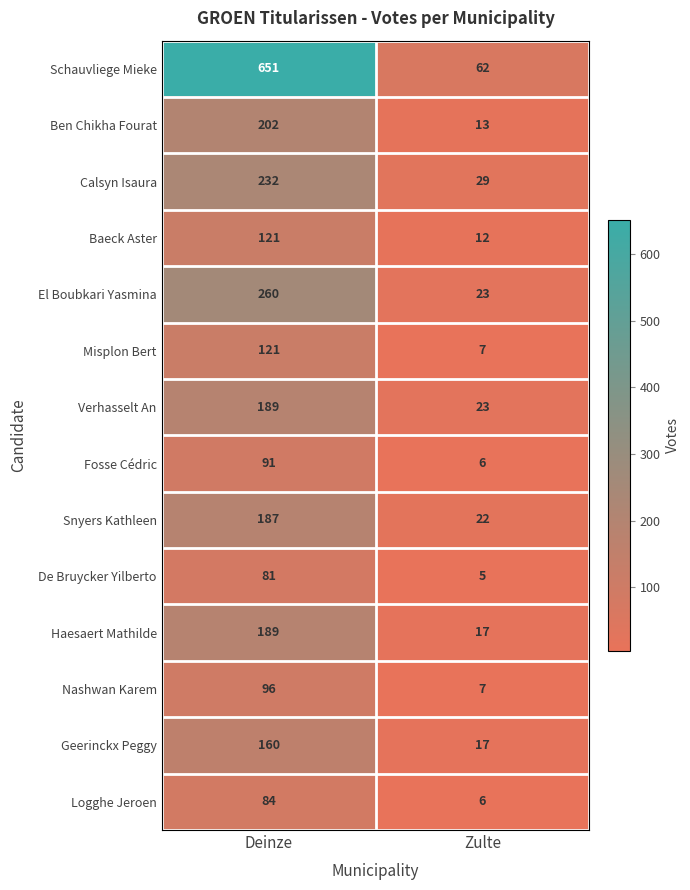

What is the sum of the El Boubkari Yasmina values at Deinze and Zulte?

283